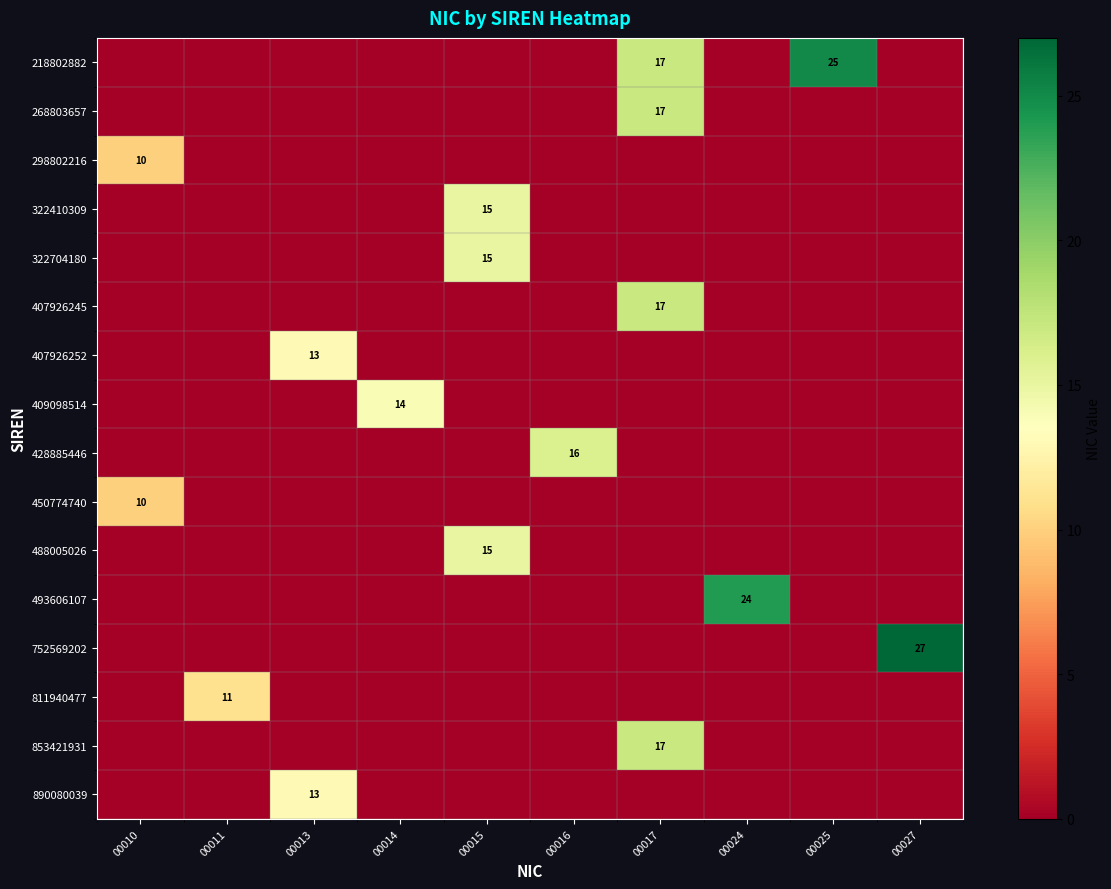

True or false: 298802216 has a value of 14 at 00010.

False